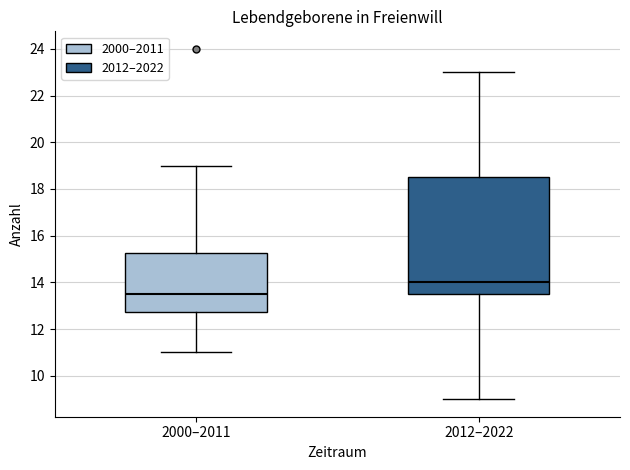

Reading left to right, read every box against the y-axis: the position of its median line, the range the box covers, and the ends of its whiskers. The values are not printed on the chart, so give them approximately, as read against the axis.

2000–2011: median 13.6, box 12.8 to 15.2, whiskers 11.0 to 19.0
2012–2022: median 14.0, box 13.6 to 18.6, whiskers 9.0 to 23.0